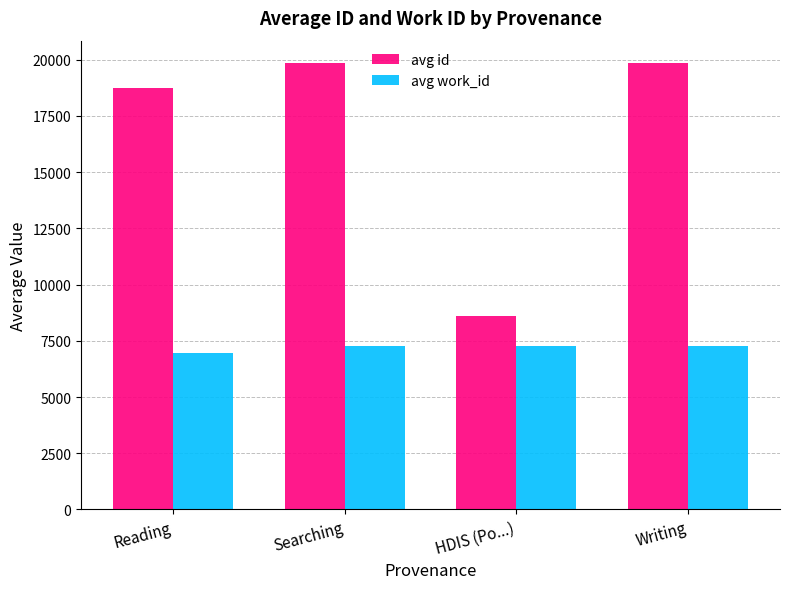

Where does the avg id series first go above 19854?

Searching